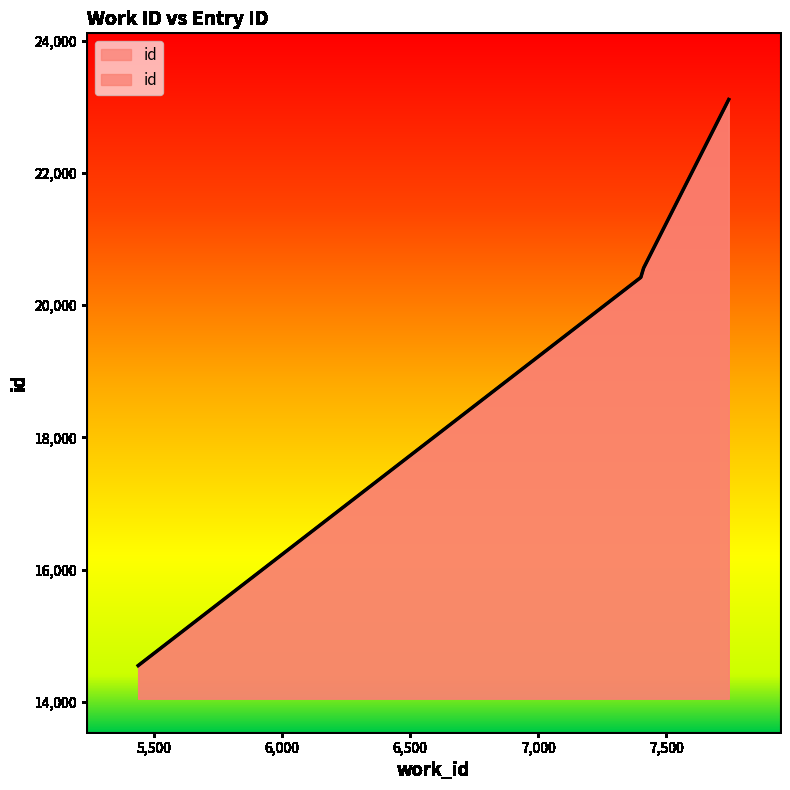

Does the chart display data point markers on the line(s)?

No